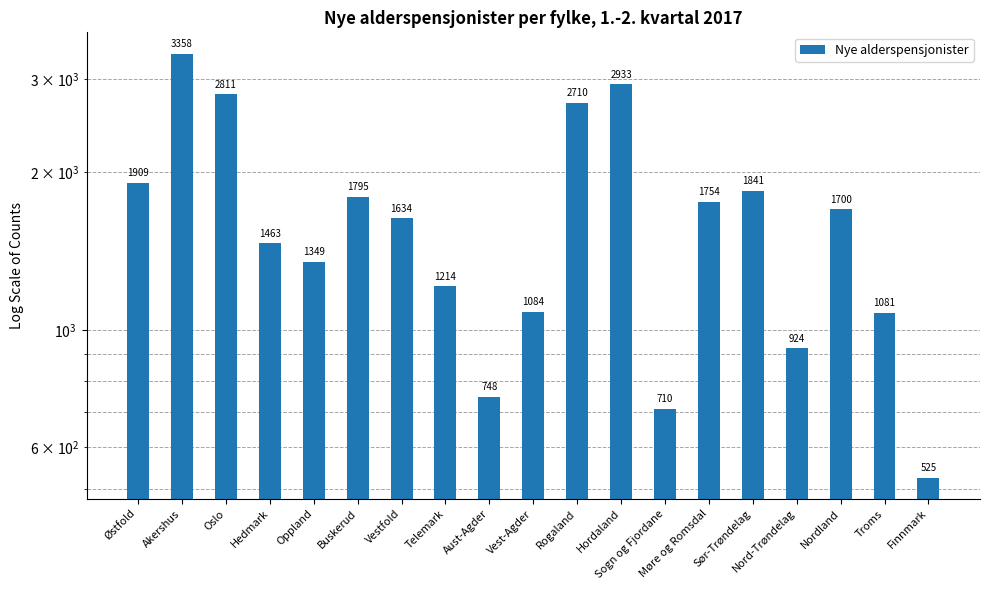

At which category does the chart reach its peak across all series?

Akershus